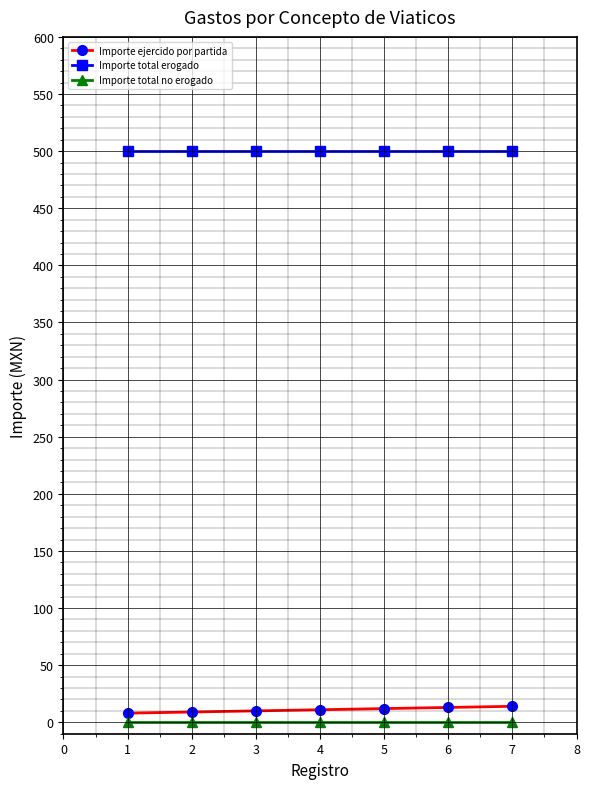

What is the average value of the Importe total erogado series?

500